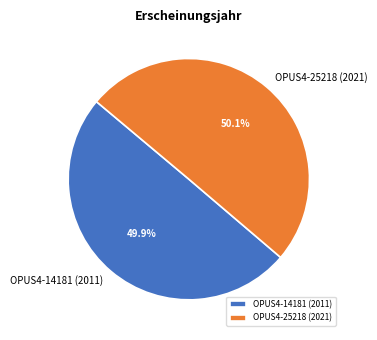

What percentage do OPUS4-25218 (2021) and OPUS4-14181 (2011) together represent?

100.0%